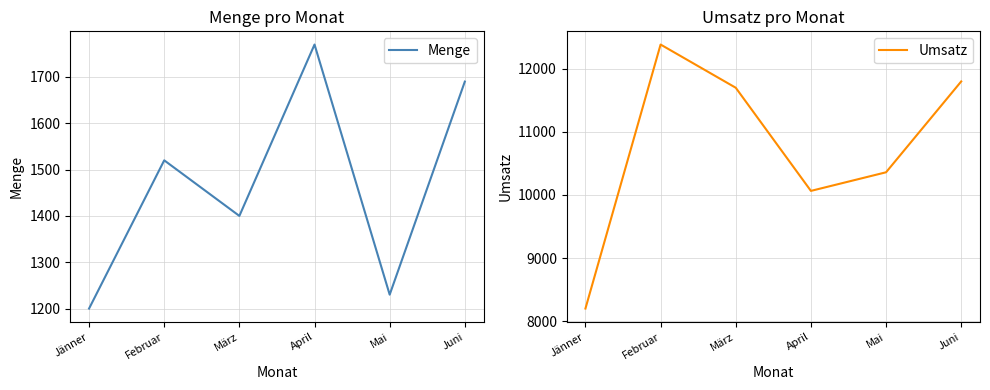

How many data points in Umsatz are less than 11700?

3